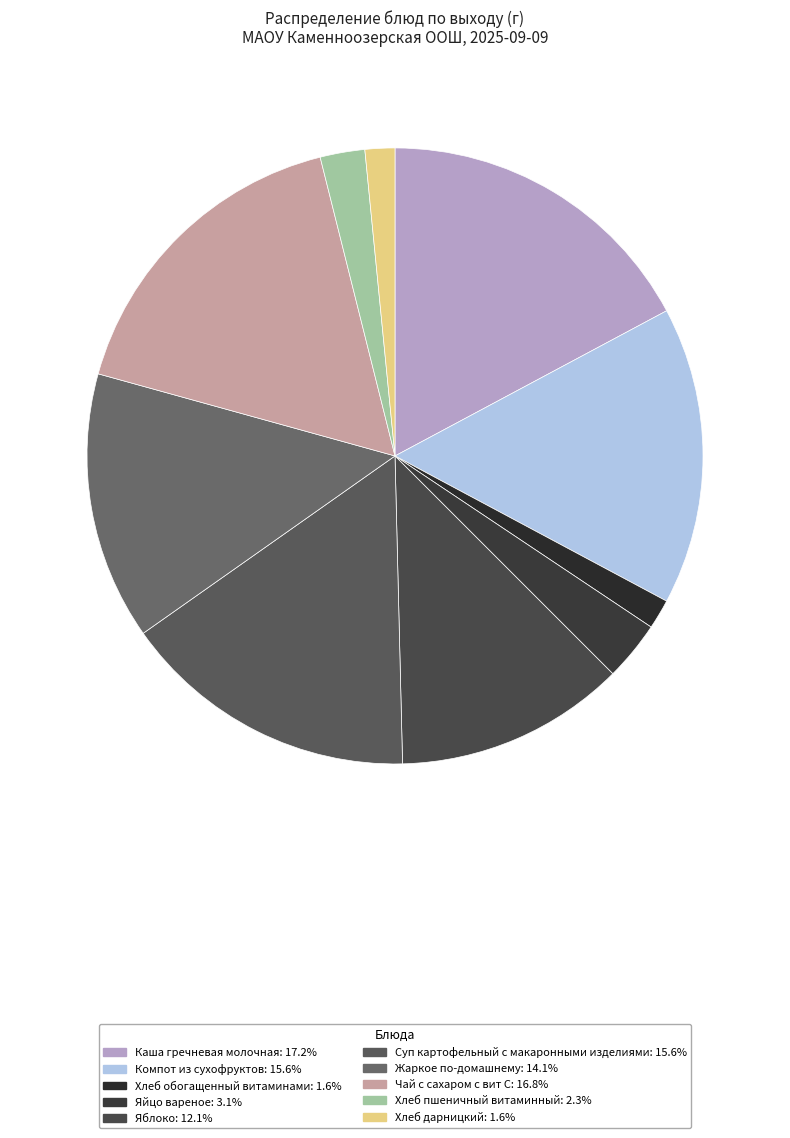

To the nearest percent, what is the difference between the Жаркое по-домашнему and Компот из сухофруктов slice percentages?

2%